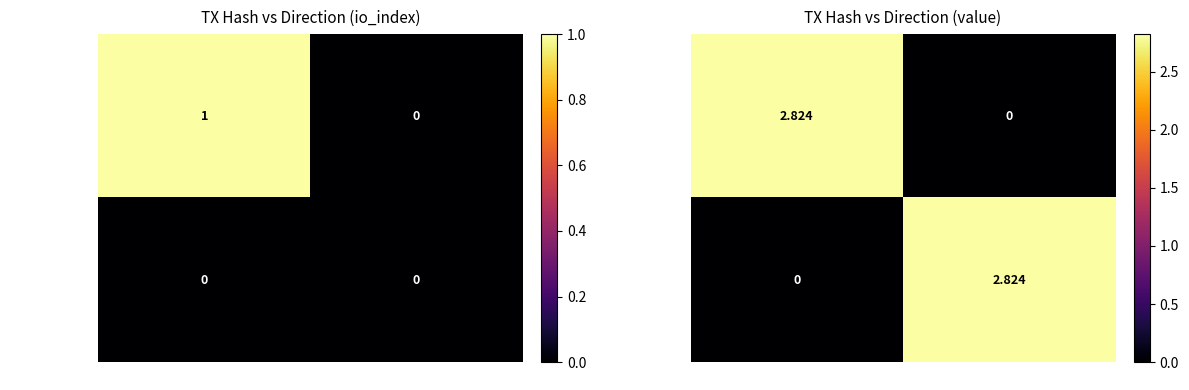

The value of 73b1cd7...c15c2 at -1 is 2.8. True or false?

True